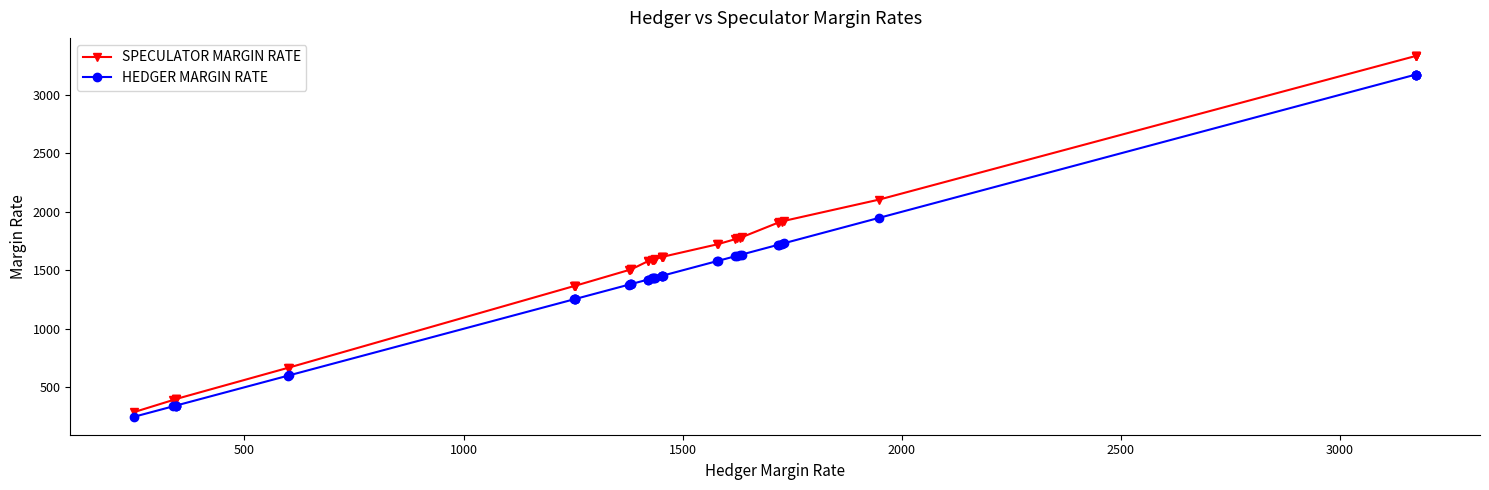

What is the sum of all SPECULATOR MARGIN RATE values?

64309